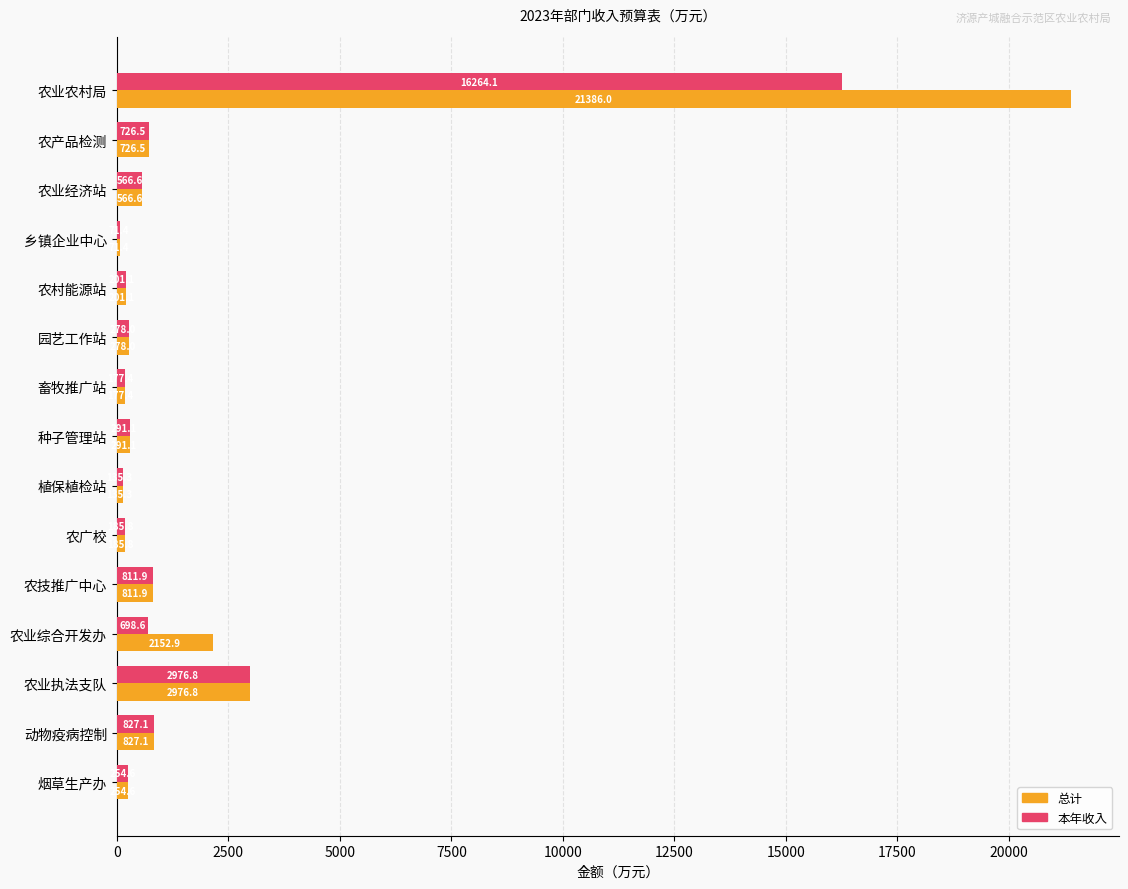

Which series has the largest total across all categories?

总计